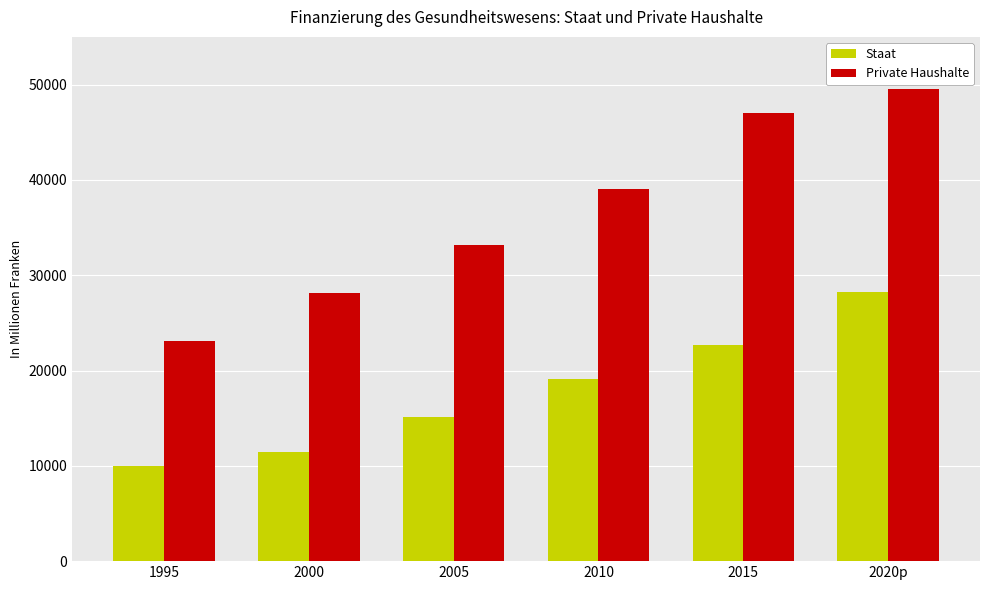

What is the difference between the Staat values at 2010 and 2020p?

9215.4